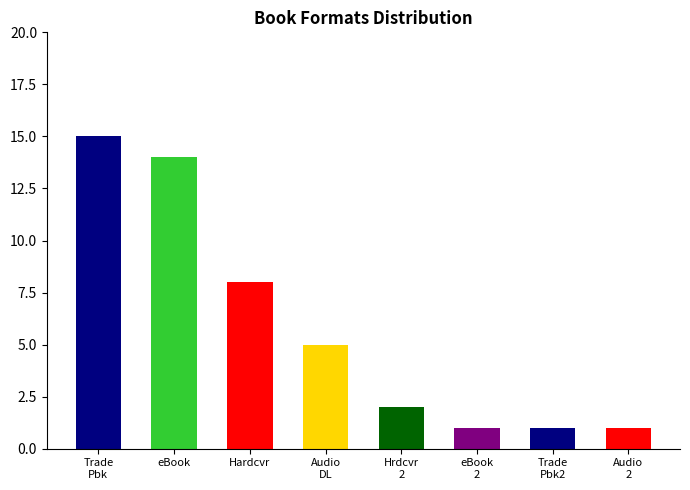

Reading right to left, list all the values displayed in this chart.

1	1	1	2	5	8	14	15